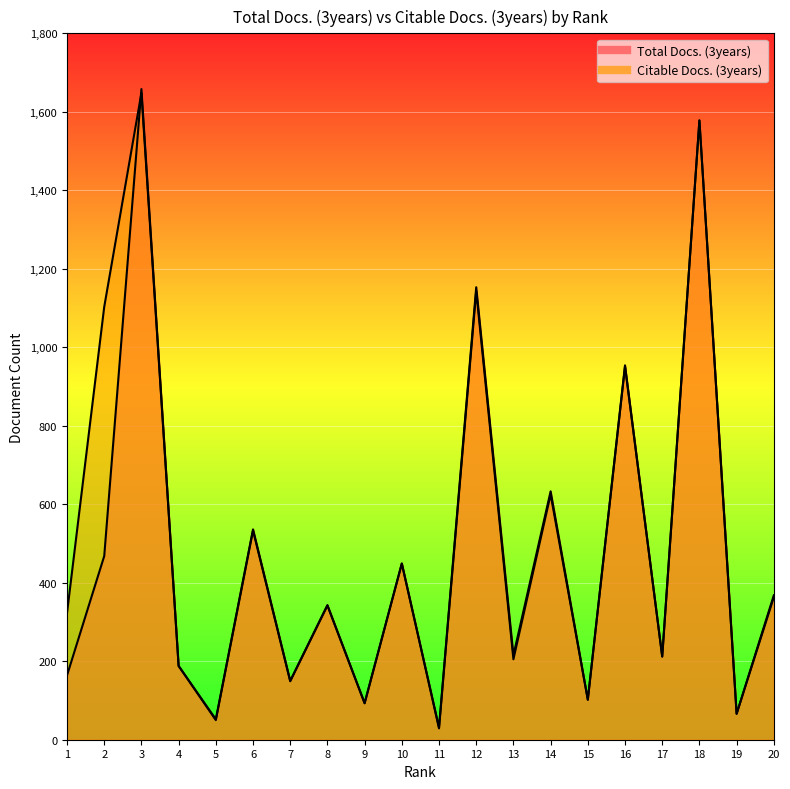

The Citable Docs. (3years) series shows 533 at 6. True or false?

True